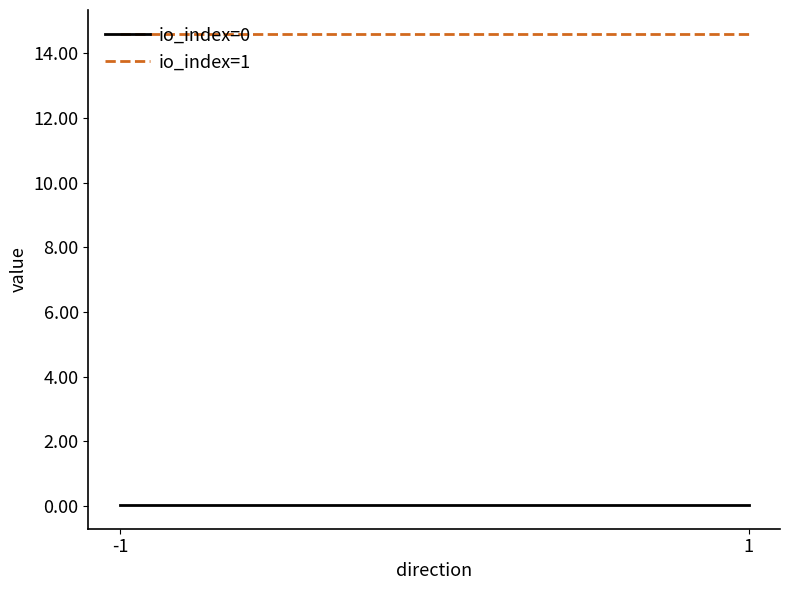

List the series in order of their overall mean, lowest first.

io_index=0, io_index=1